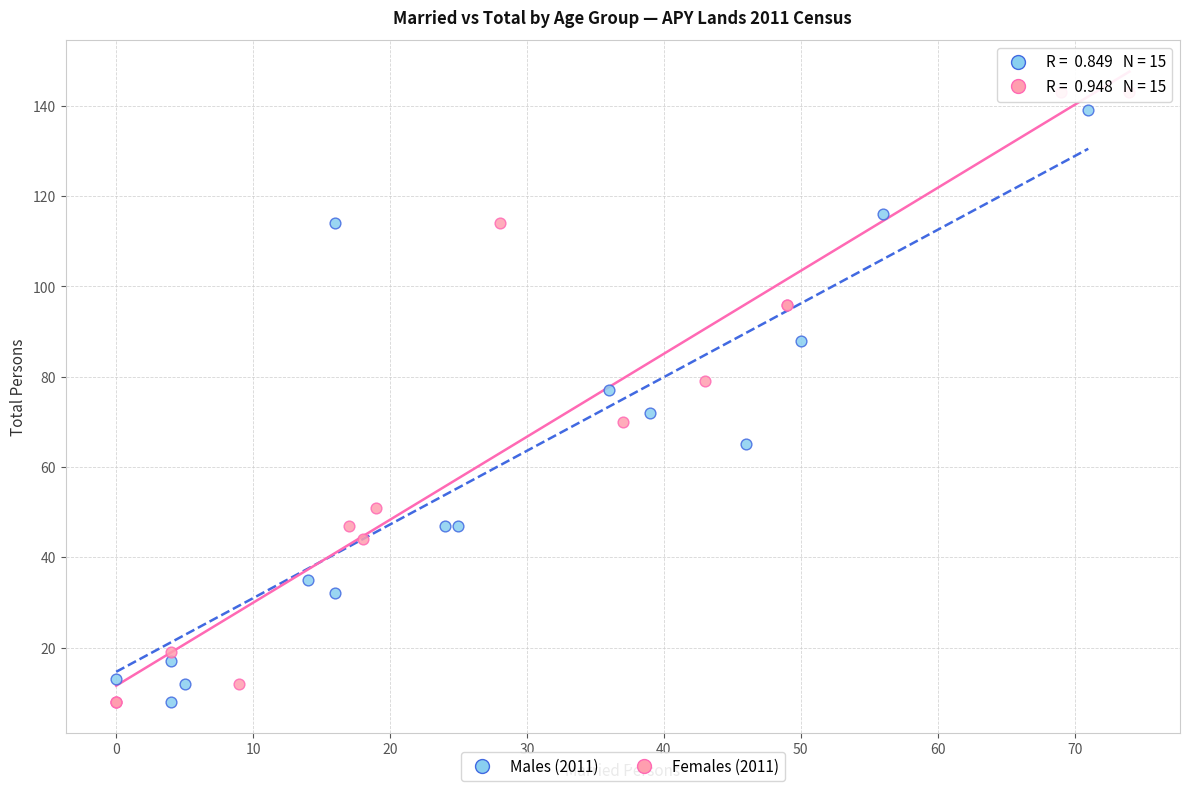

Which series has the widest spread of Y values?

Females (2011)